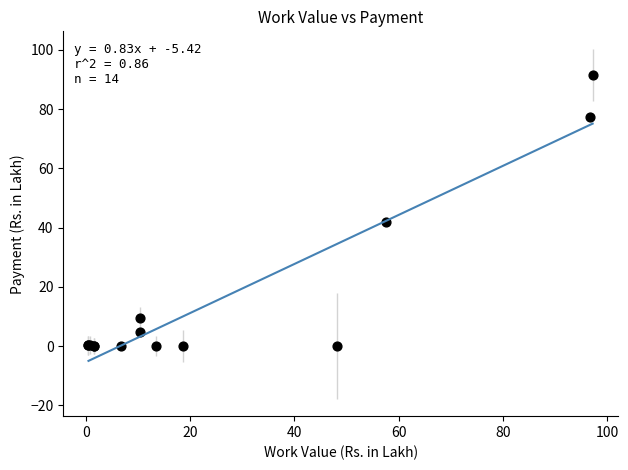

What Y value in the scatter plot is closest to 45?

42.0